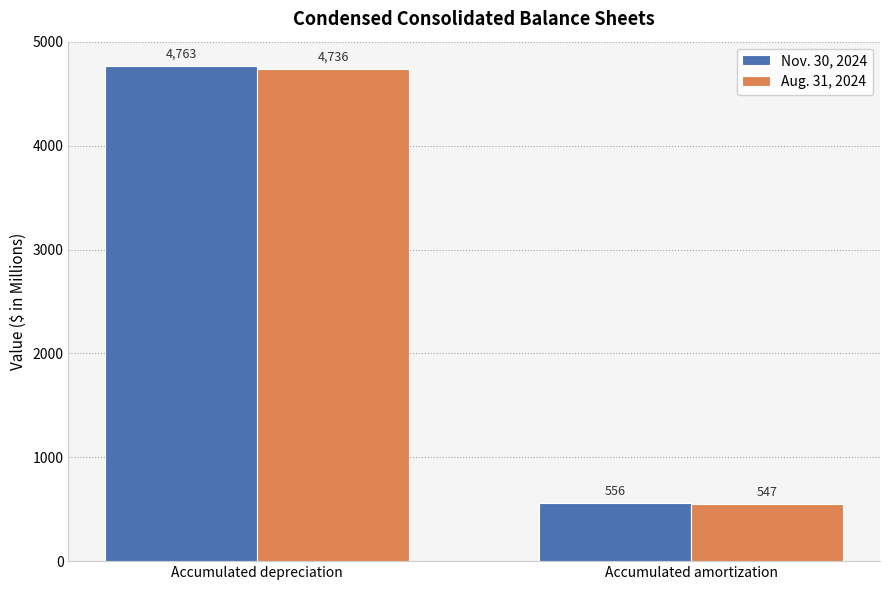

How many bars are there in each group?

2